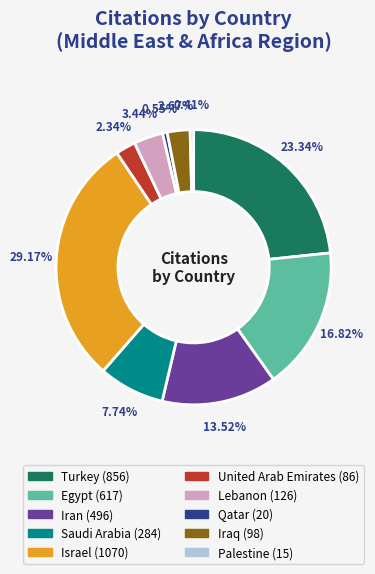

To the nearest percent, what is the difference between the largest and smallest slice percentages?

29%